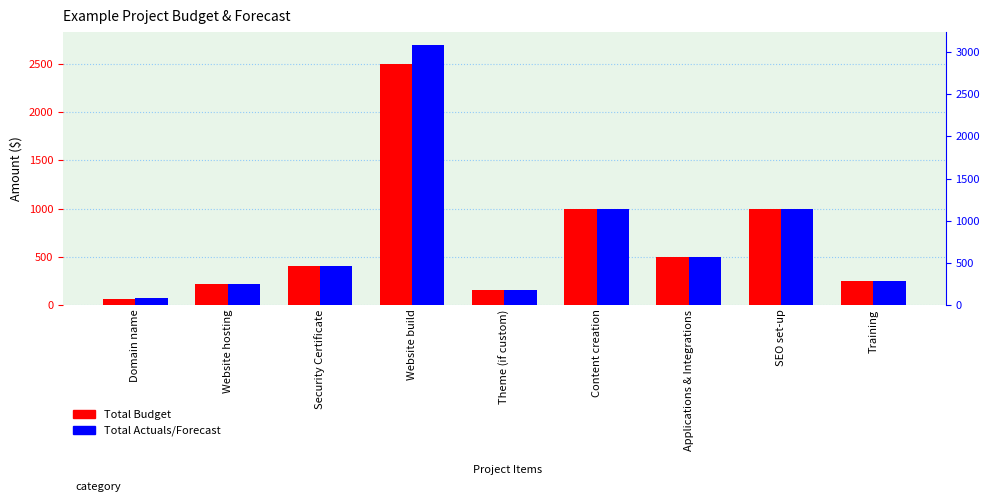

Where is Total Budget nearest to the value 1279?

Content creation